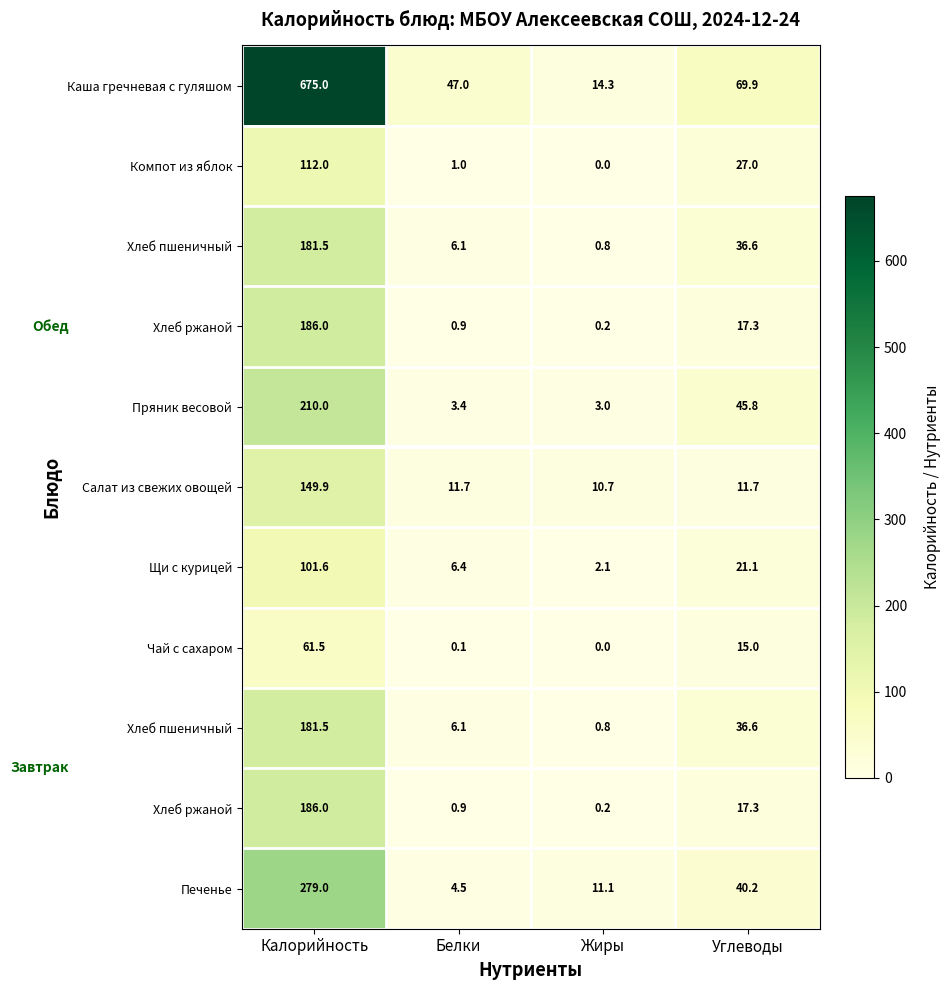

What is the maximum value shown in the chart?

675.0